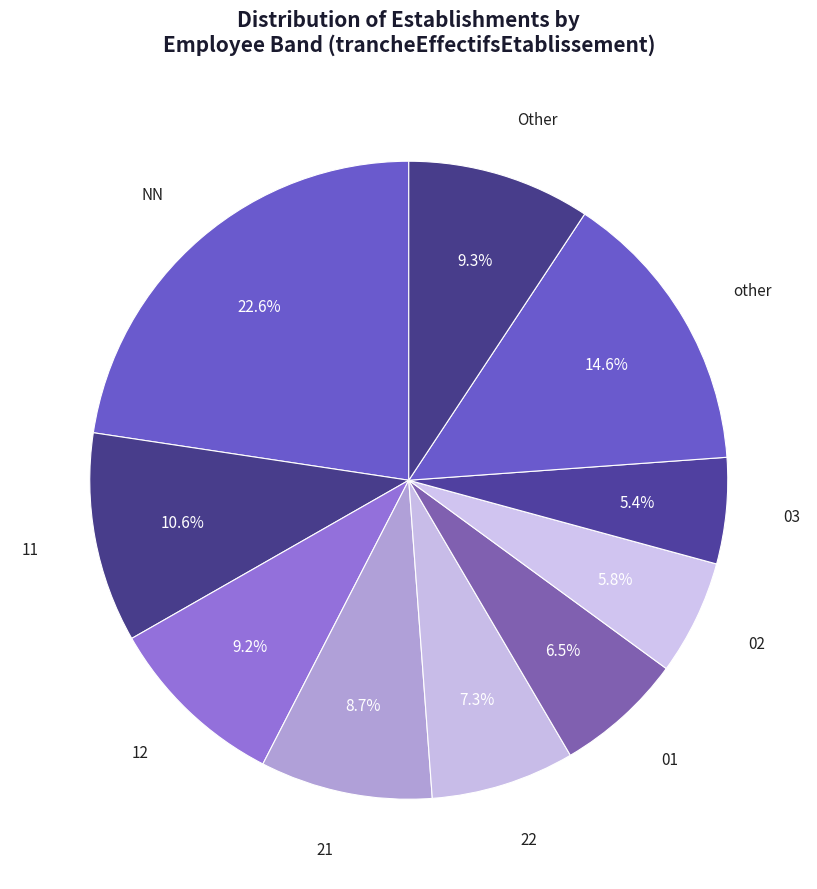

Which category has the biggest portion of the pie?

NN